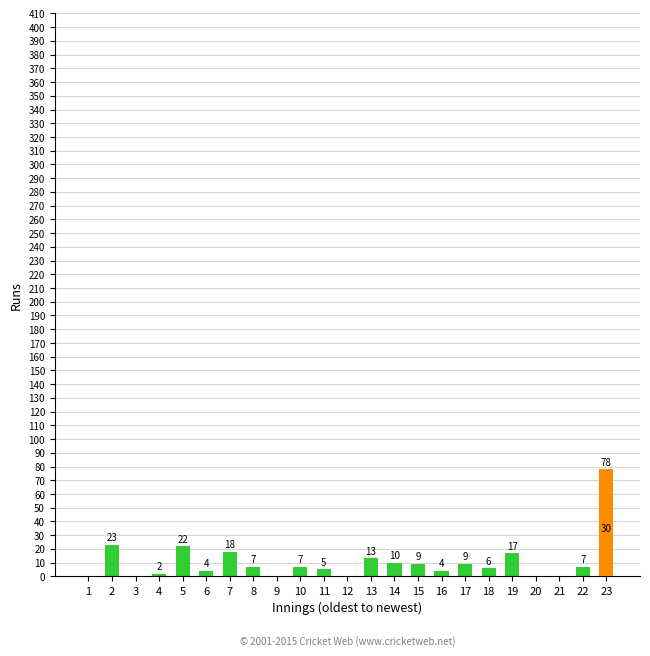

Does the chart contain any negative values?

No